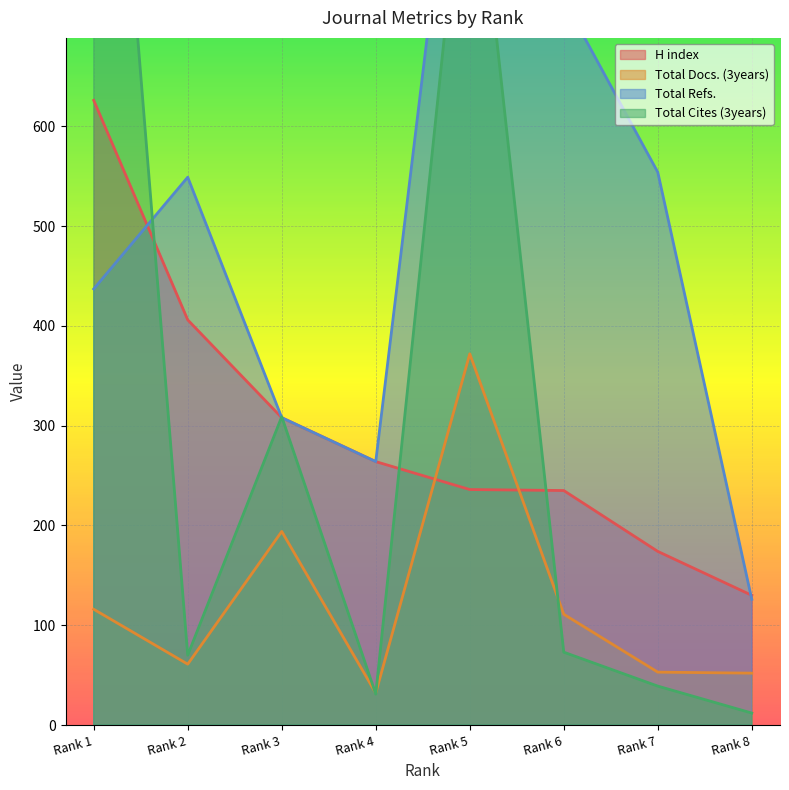

What is the value of the Total Cites (3years) point at the 5th from the left?

934